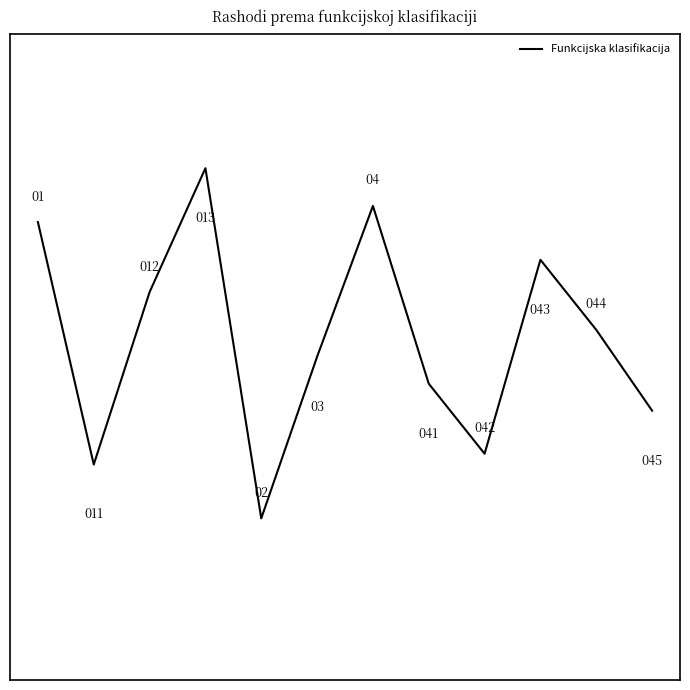

Count the number of categories in the chart.

12